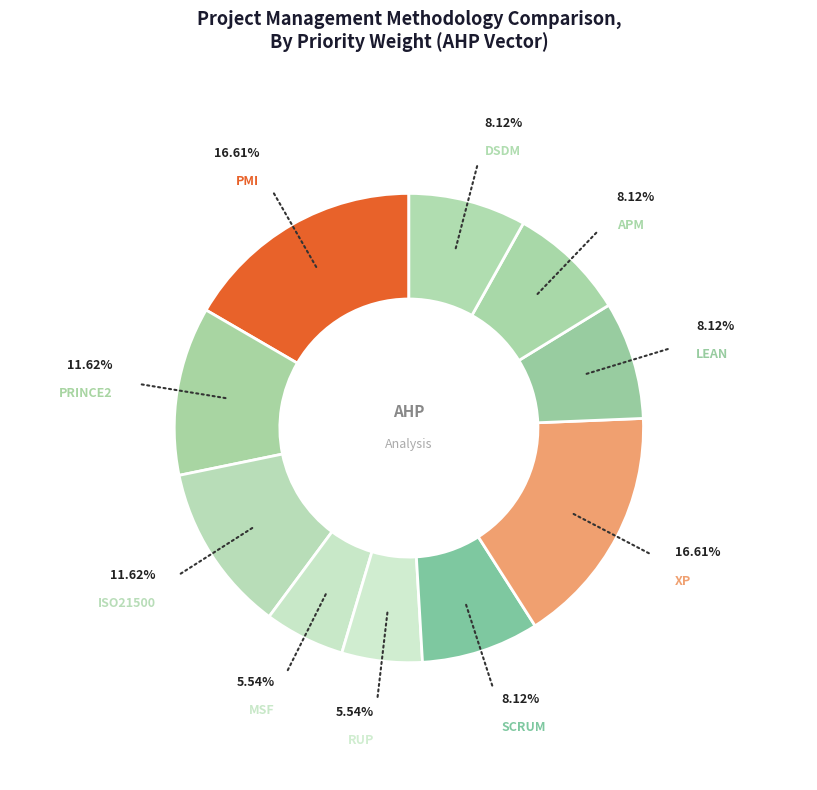

How many segments does this pie chart have?

10